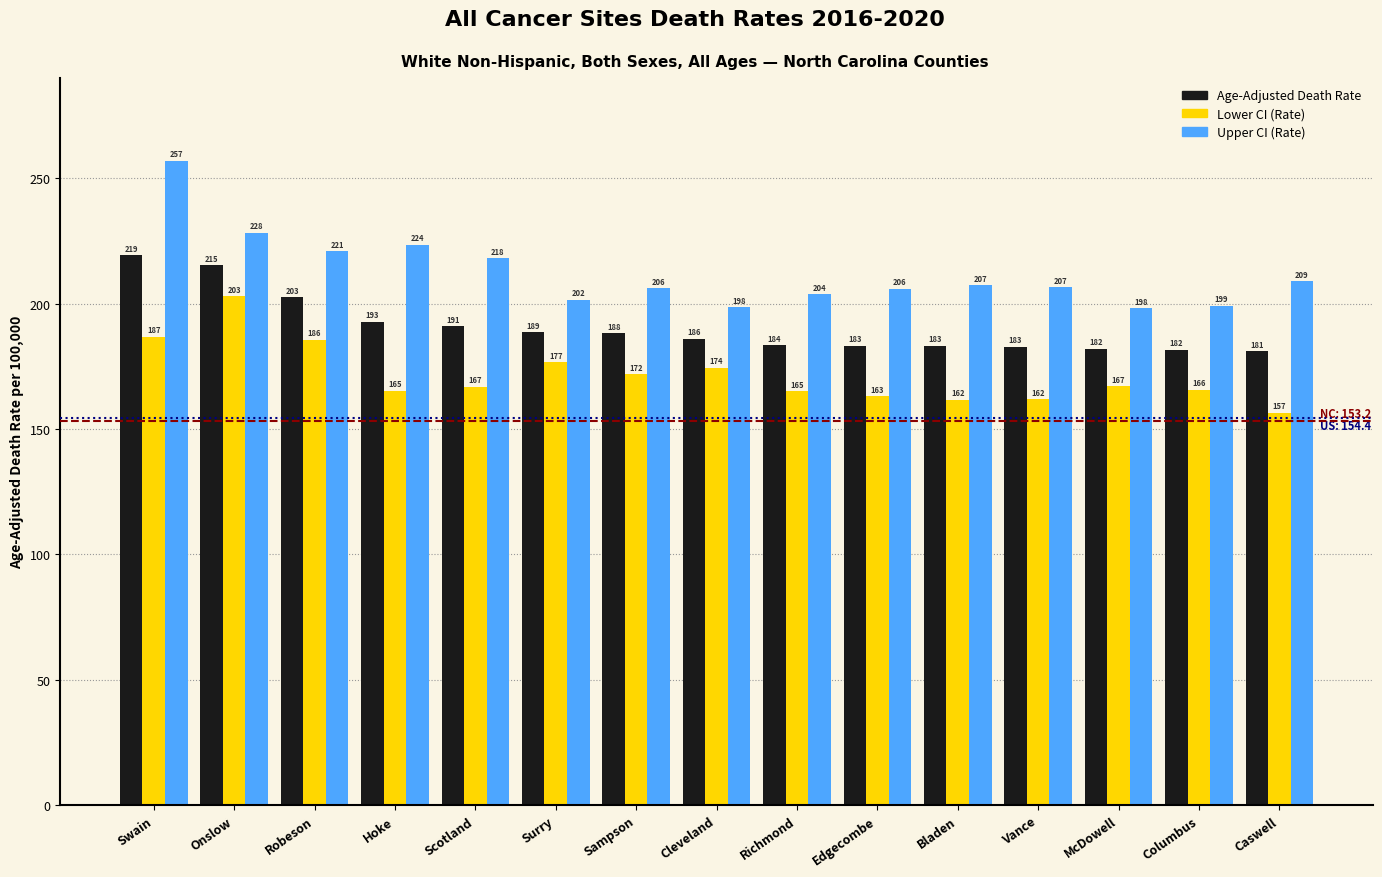

How many bars are there in total?

45